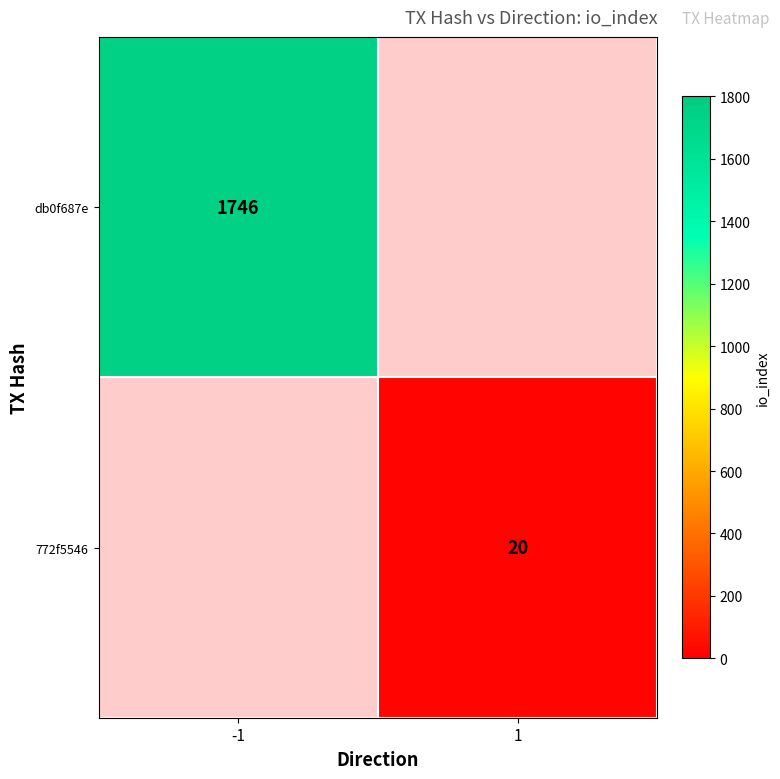

What is the maximum value shown in the chart?

1746.0